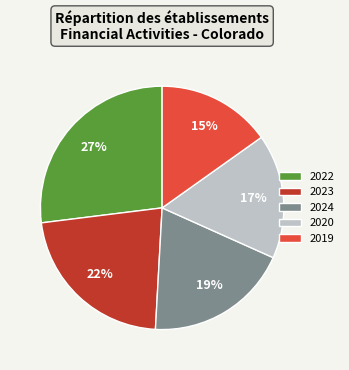

Is it true that 2019 is 29% of the pie?

False